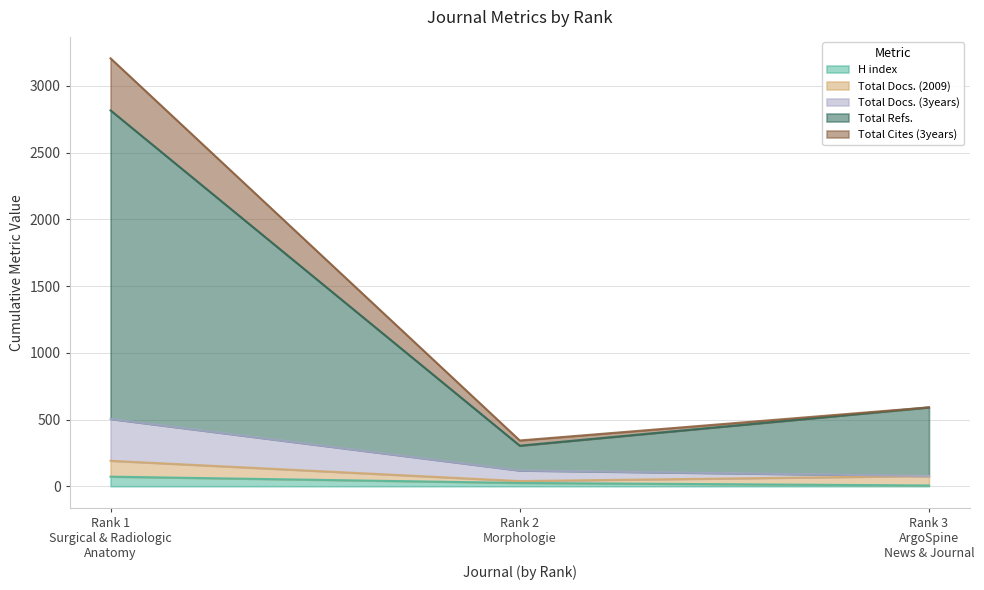

What is the smallest value displayed?

6